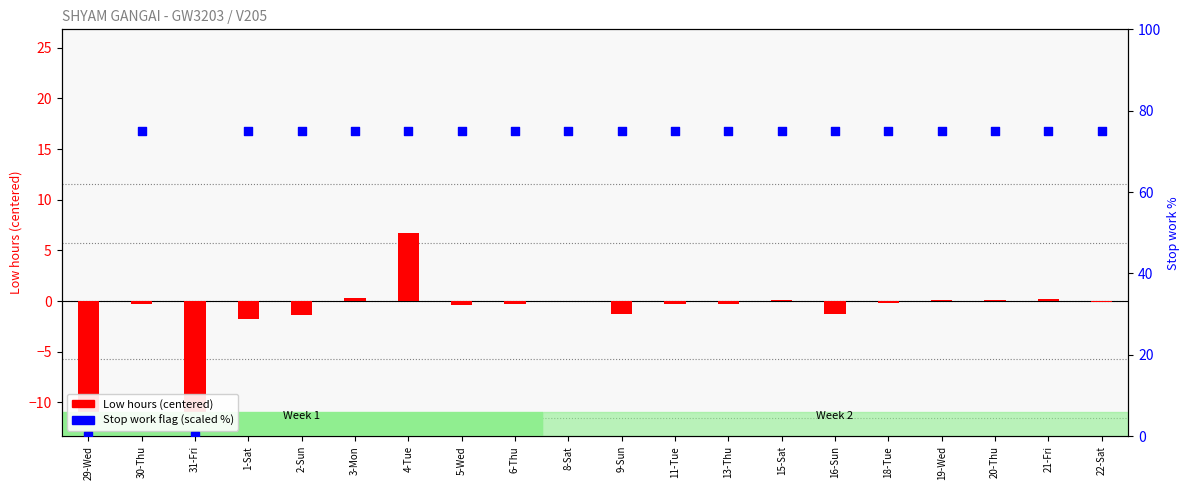

What are all the series names shown in the legend?

Low hours (centered), Stop work flag (scaled)